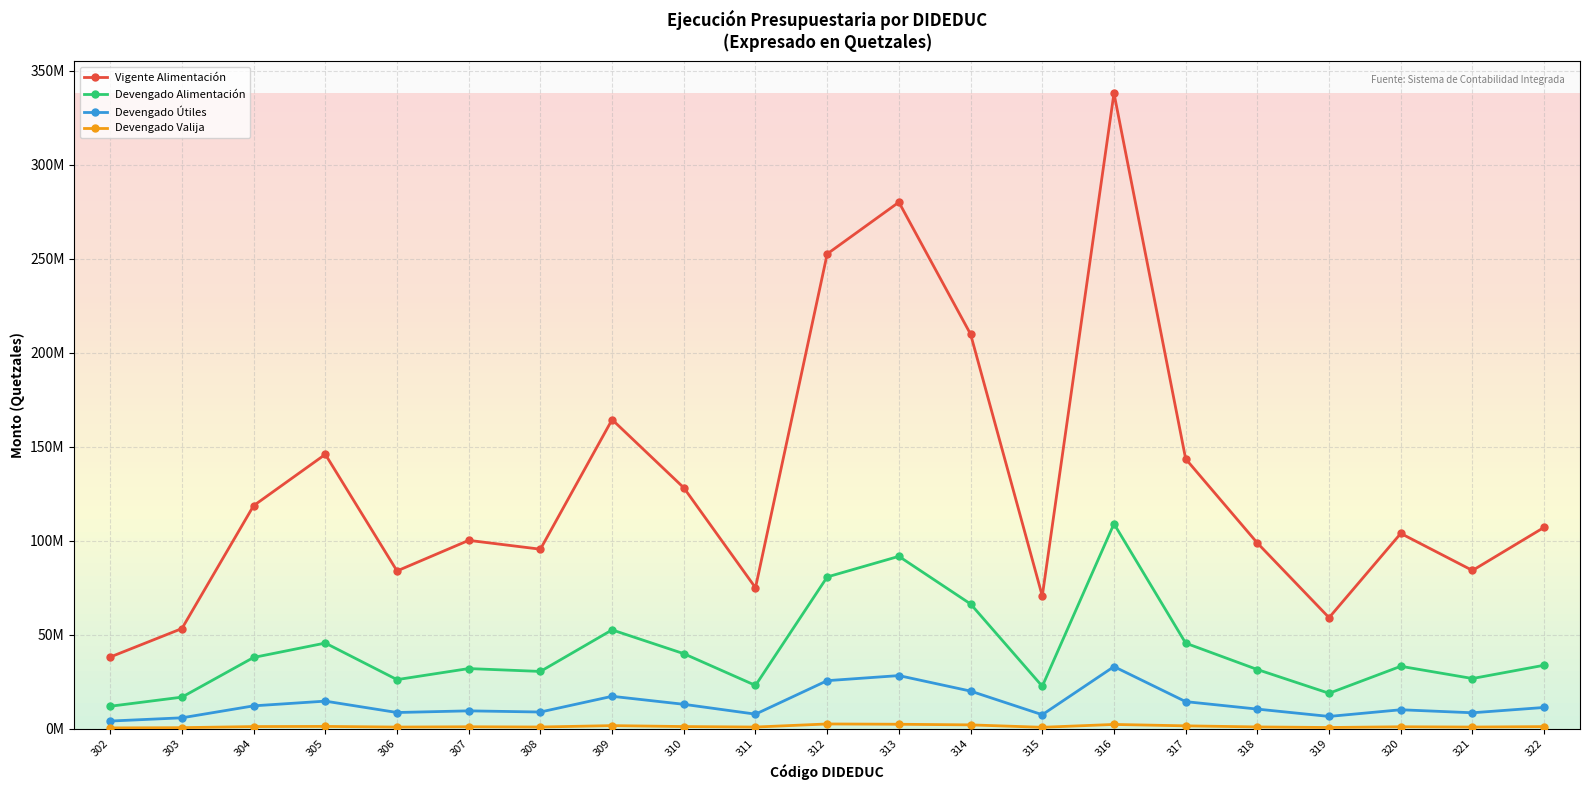

True or false: Vigente Alimentación and Devengado Útiles cross at least once.

False